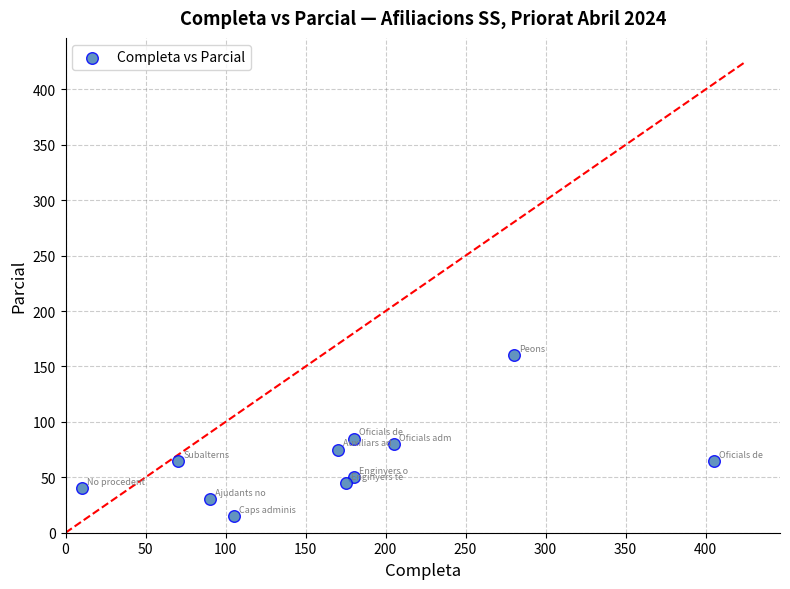

What is the range of Y values (max minus min)?

145